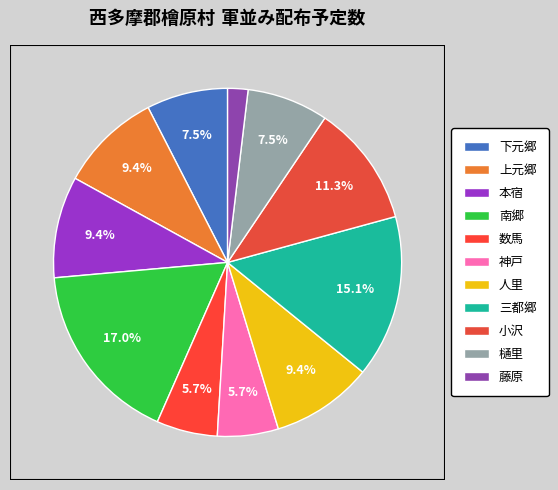

What percentage do 藤原 and 本宿 together represent?

11.3%